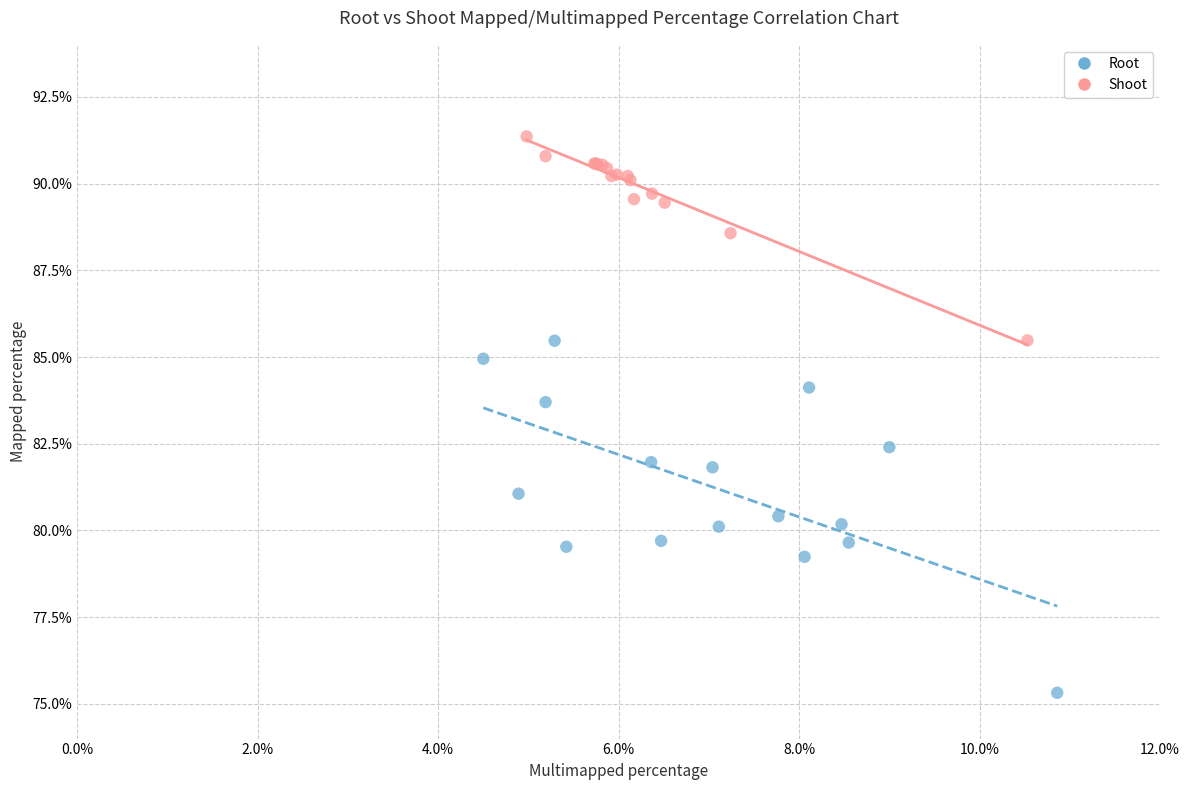

What are all the series names shown in the legend?

Root, Shoot